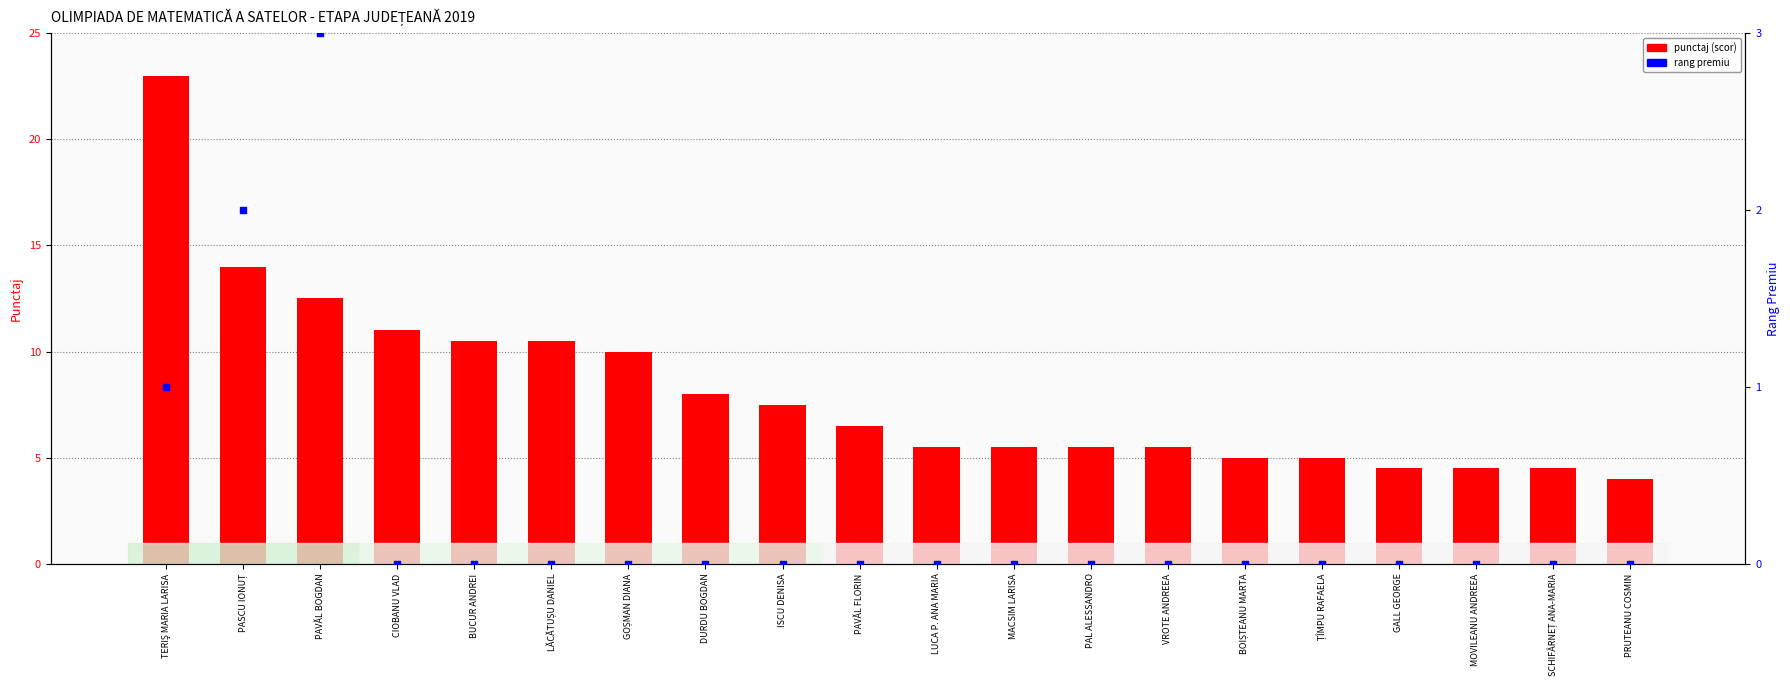

At how many categories does at least one series exceed 20?

1